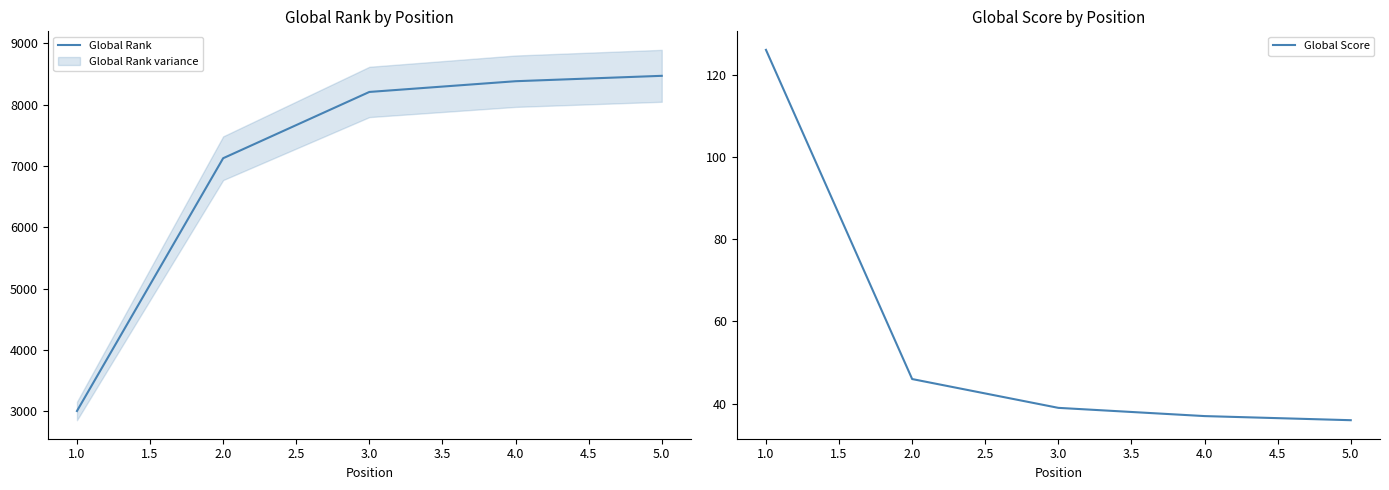

List the series in order of their peak value, highest first.

Global Rank, Global Score